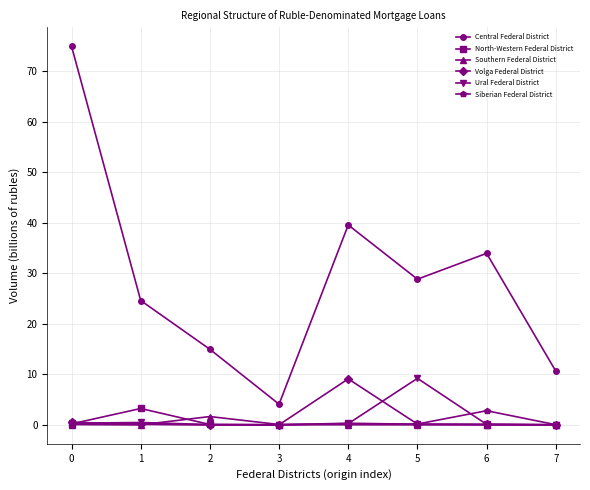

How many distinct data groups are displayed?

6